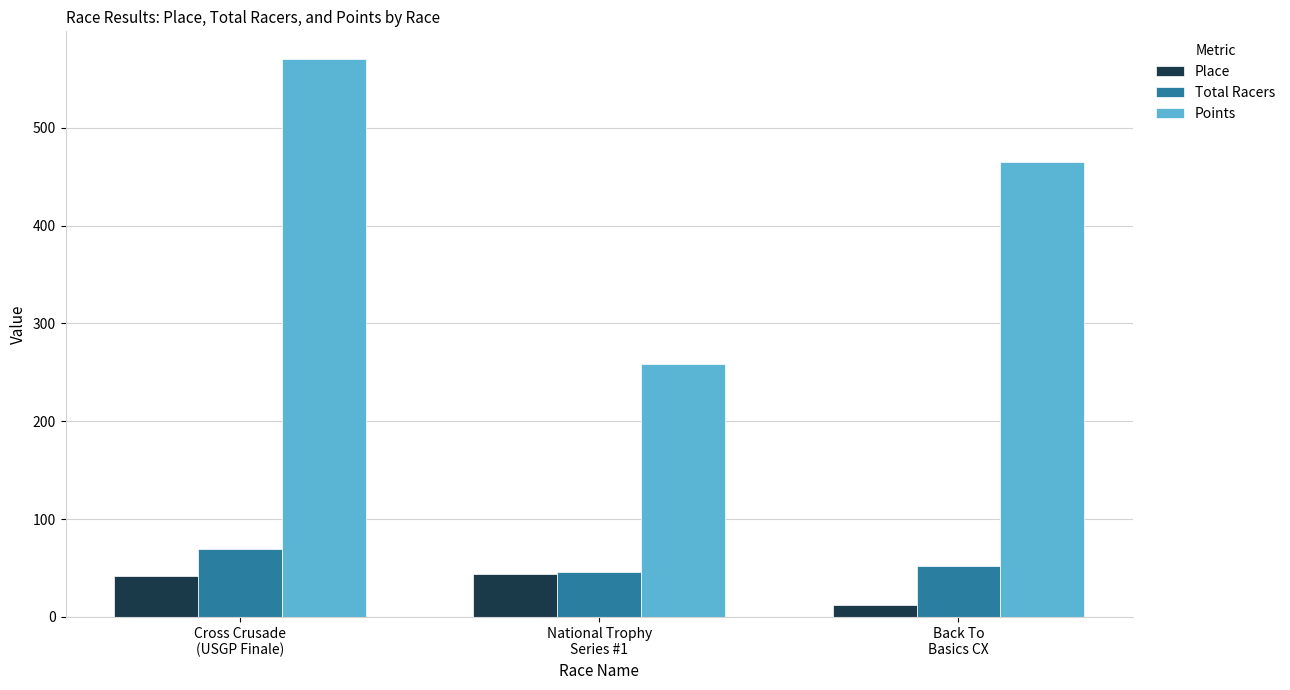

What is the difference between the maximum and minimum values in the Place series?

32.0